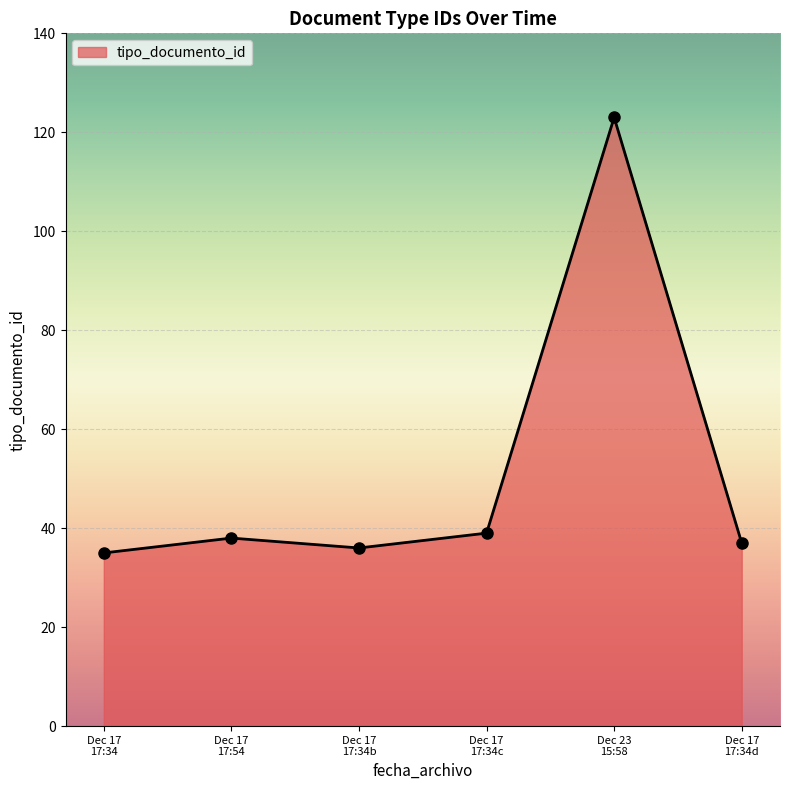

What is the value of the 1st point from the left?

35